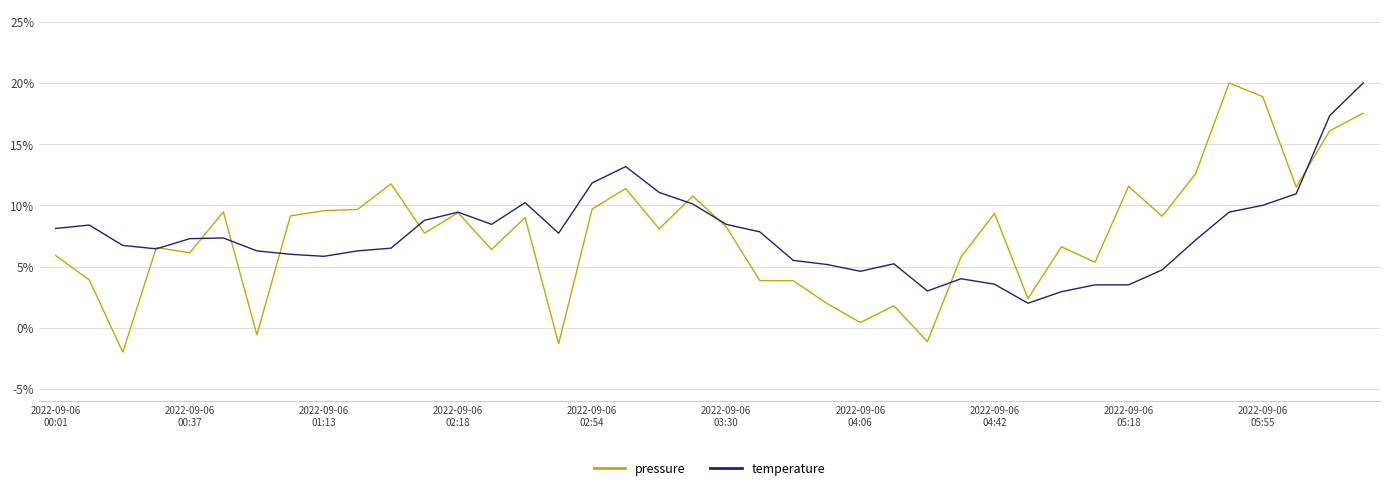

Which series has the largest range (max minus min)?

pressure